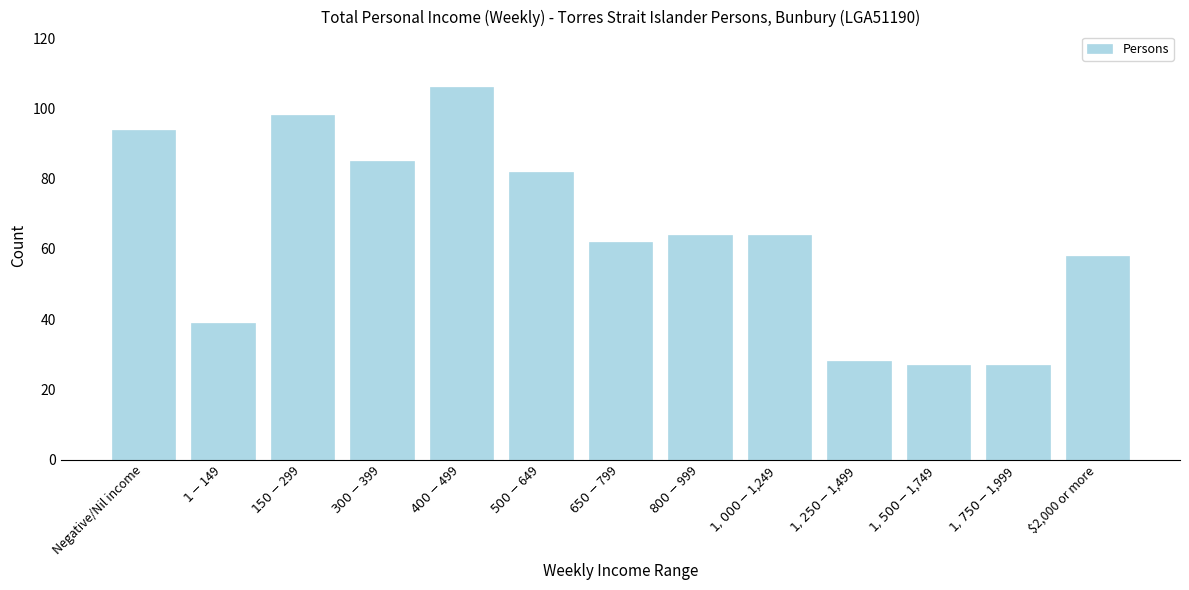

Reading left to right, list all the values displayed in this chart.

94	39	98	85	106	82	62	64	64	28	27	27	58